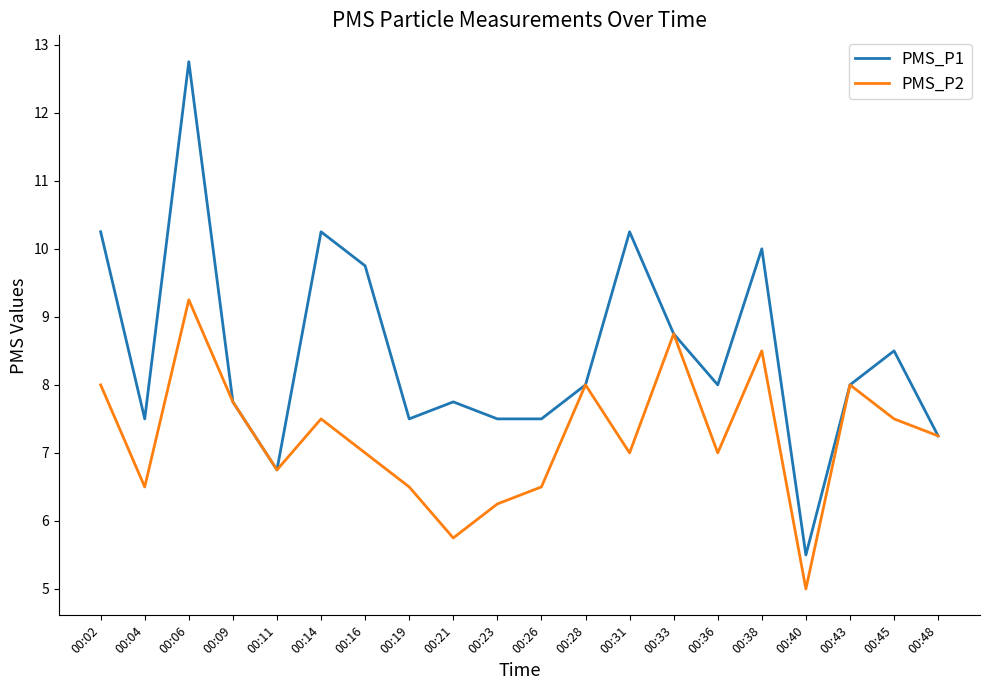

Read the PMS_P1 value at 00:26.

7.5